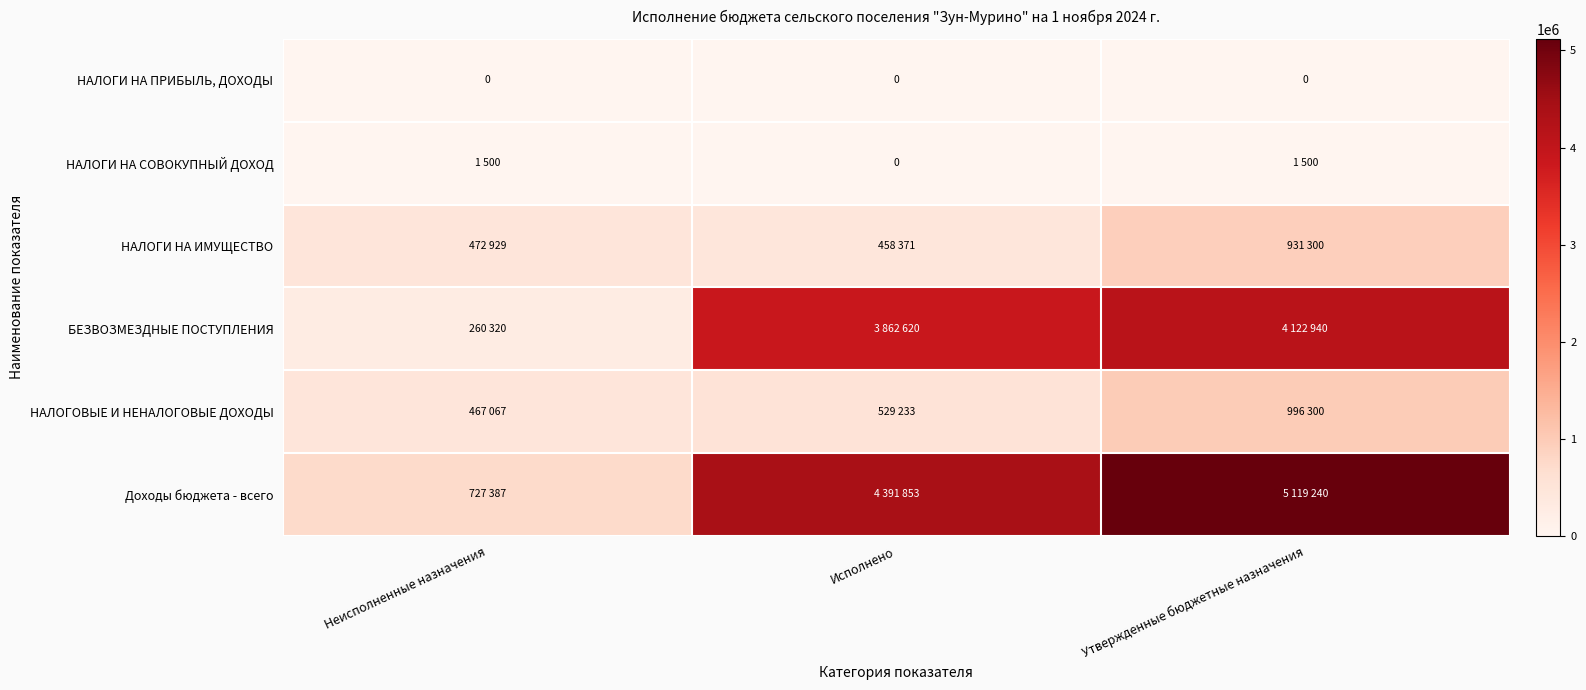

What is the average value of the НАЛОГИ НА СОВОКУПНЫЙ ДОХОД series?

1000.0